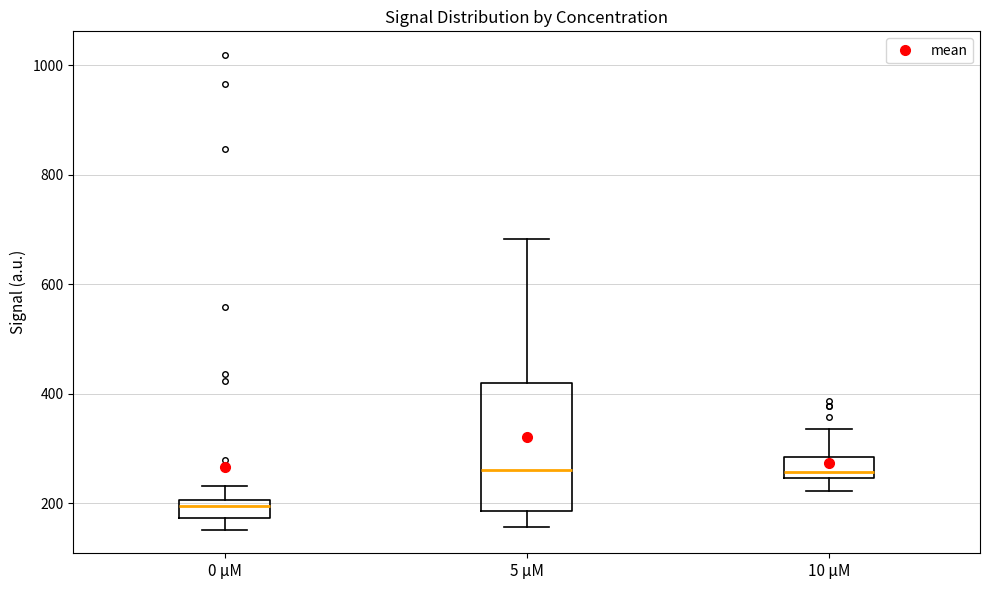

Where does the median line of the box for 10 µM sit on the y-axis? The values are not printed on the chart, so give them approximately, as read against the axis.

260